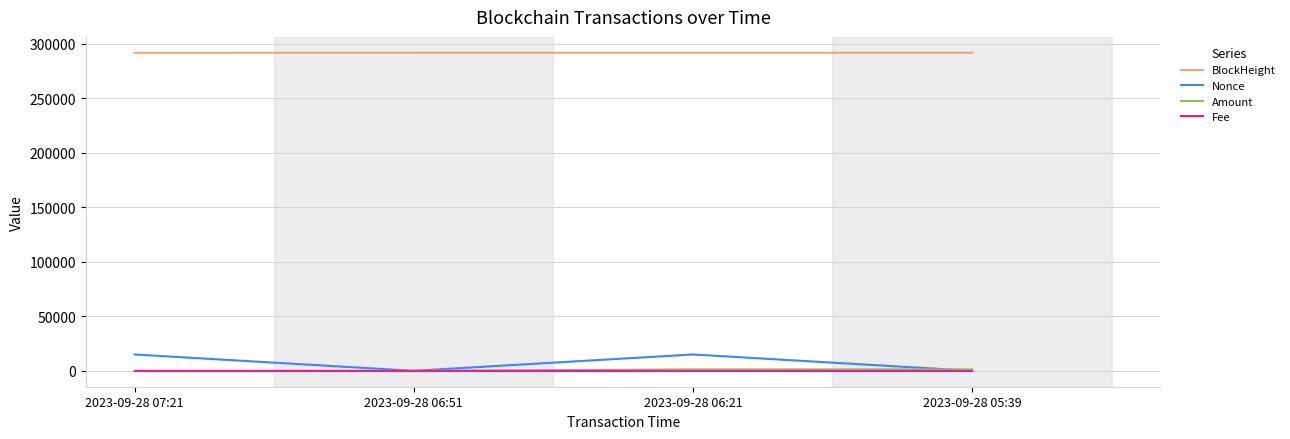

What is the greatest value displayed?

291516.0